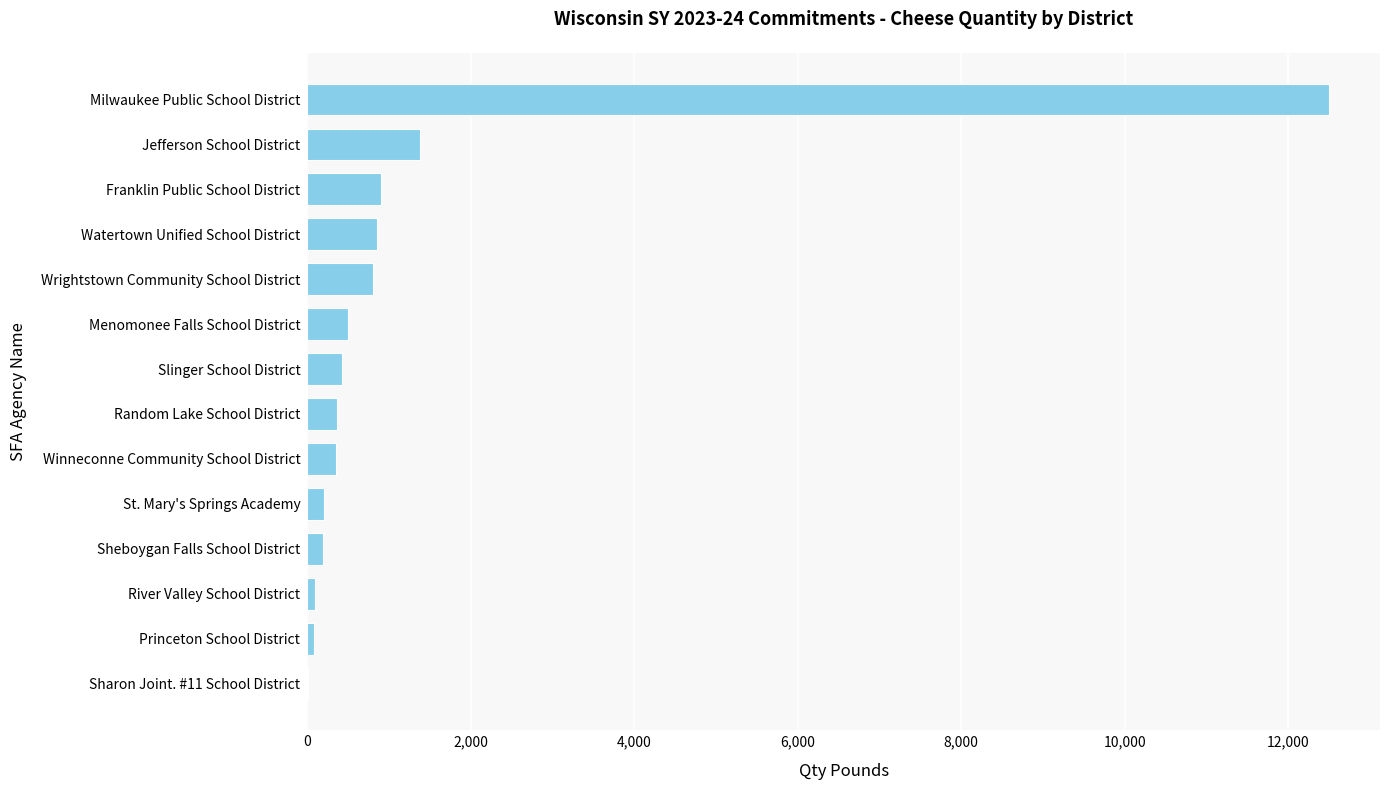

Are the bars horizontal?

Yes